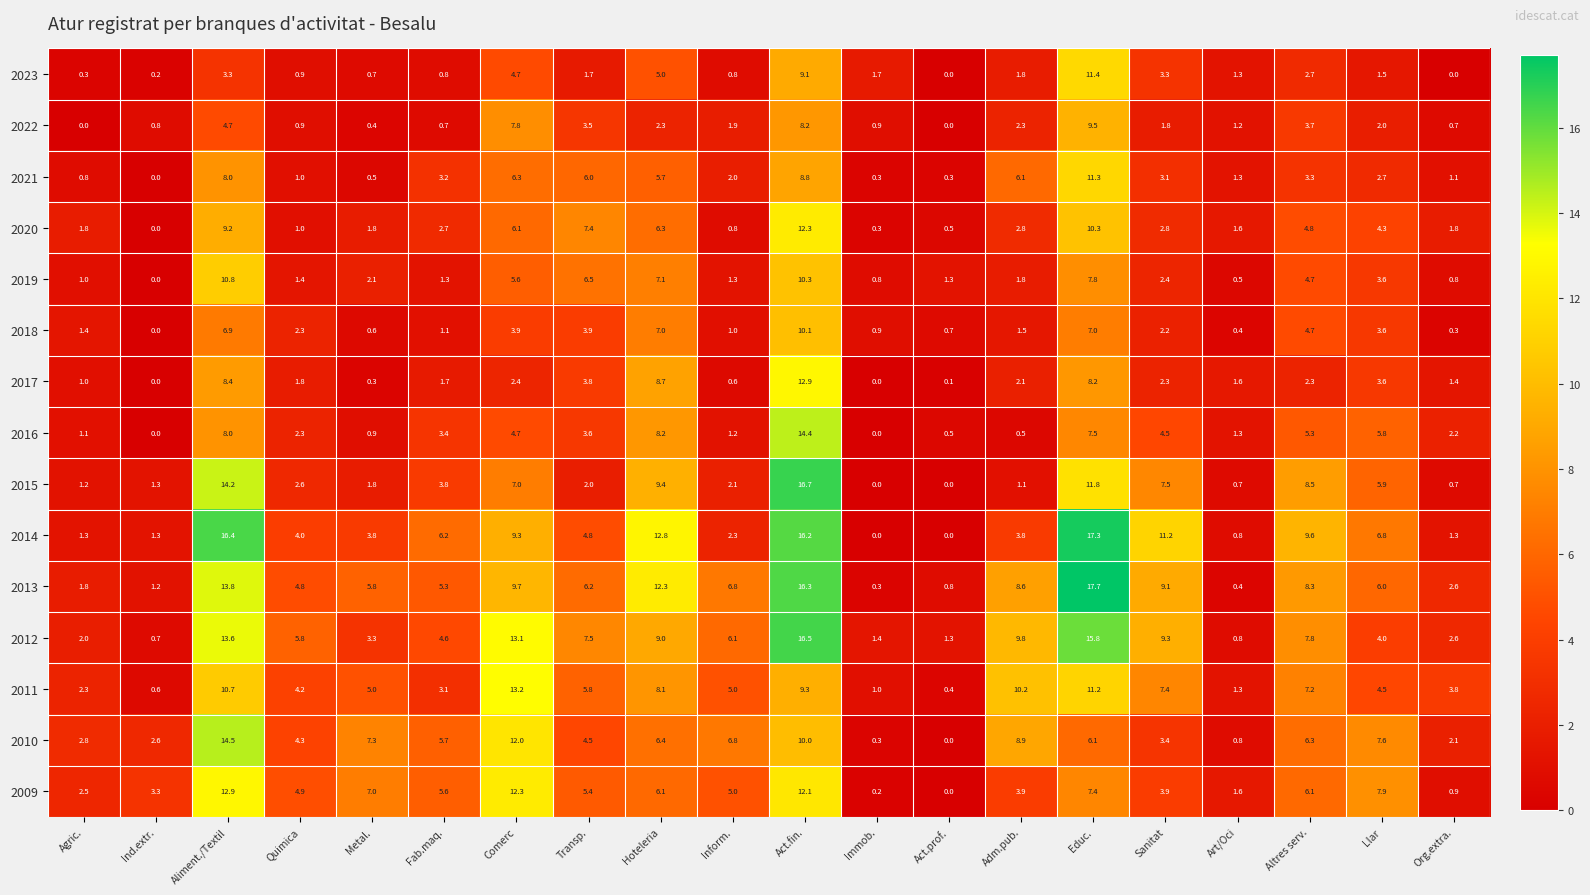

At how many categories does at least one series exceed 3?

16